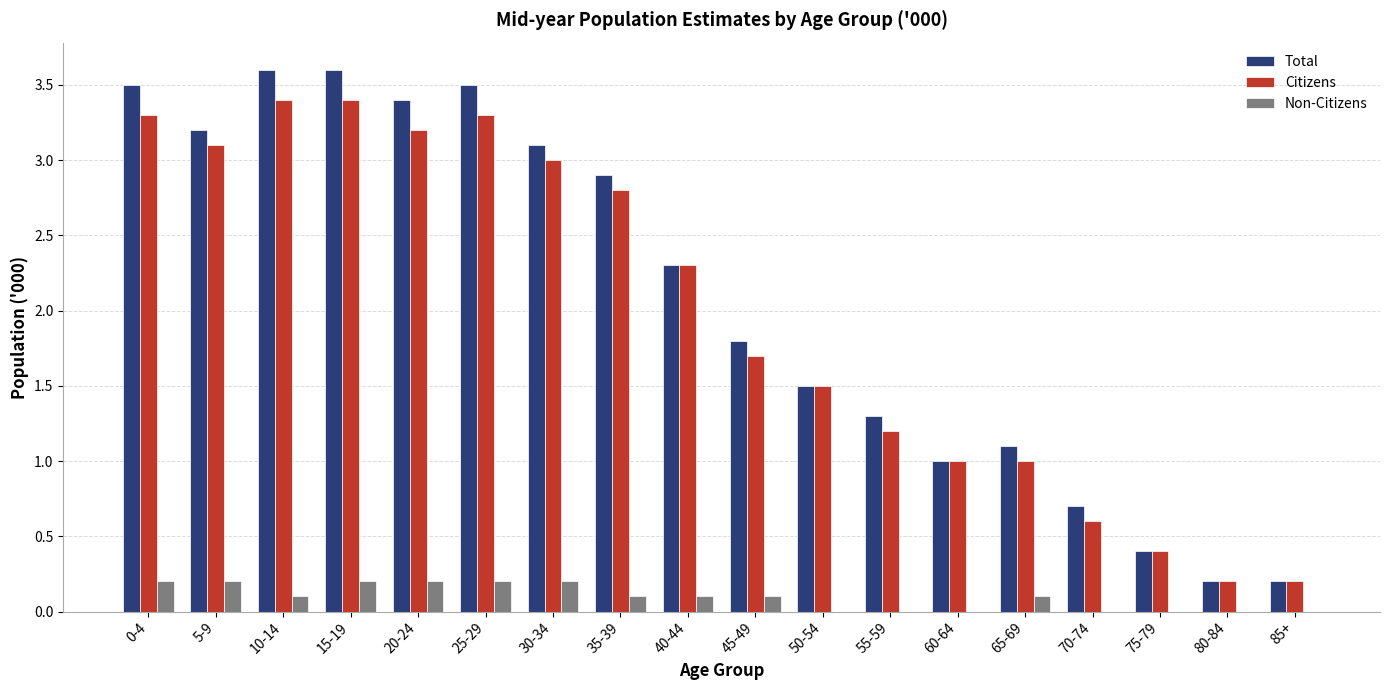

What is the average value of the Non-Citizens series?

0.1